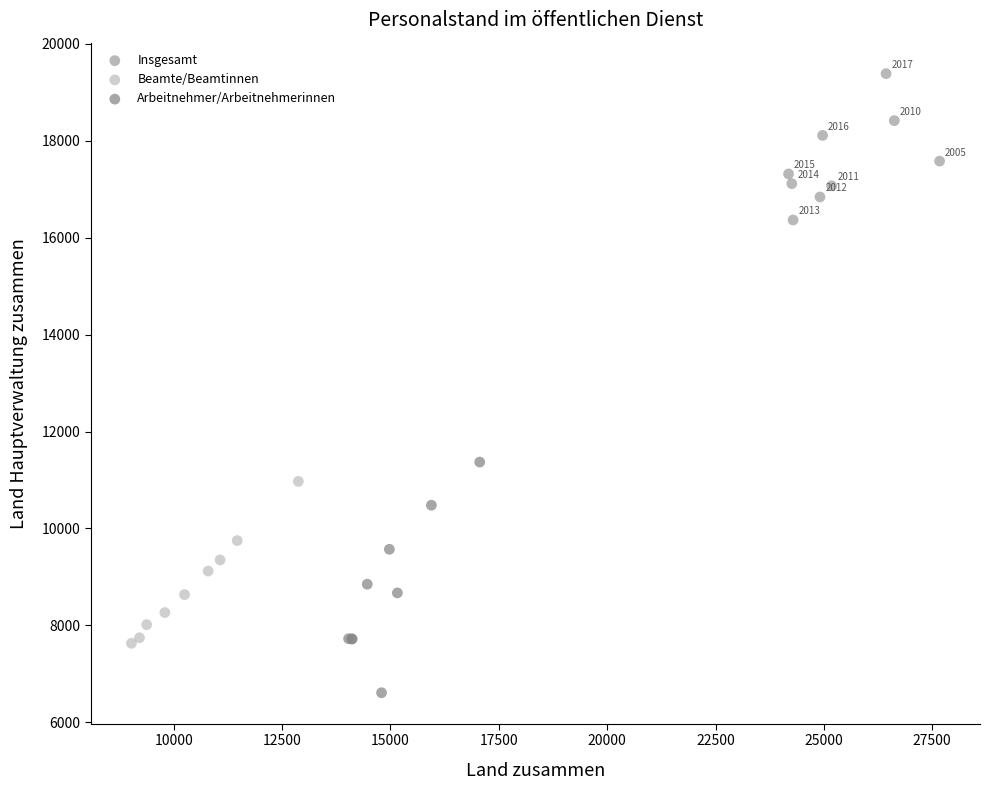

Which series reaches the minimum Y coordinate?

Arbeitnehmer/Arbeitnehmerinnen